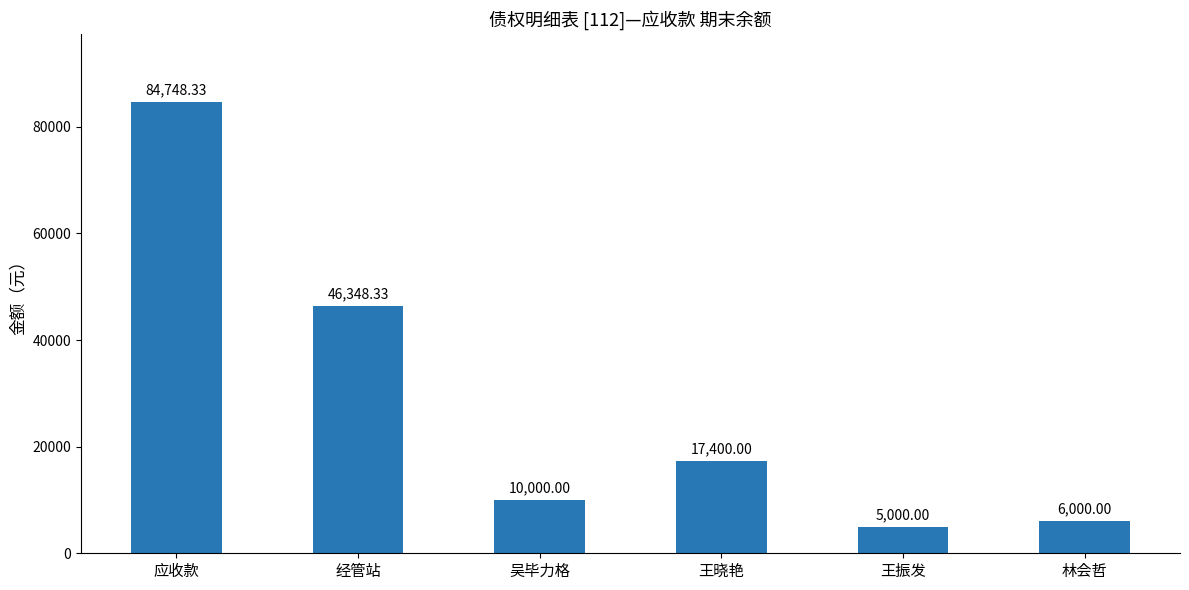

The value at 王晓艳 is 17400.0. True or false?

True